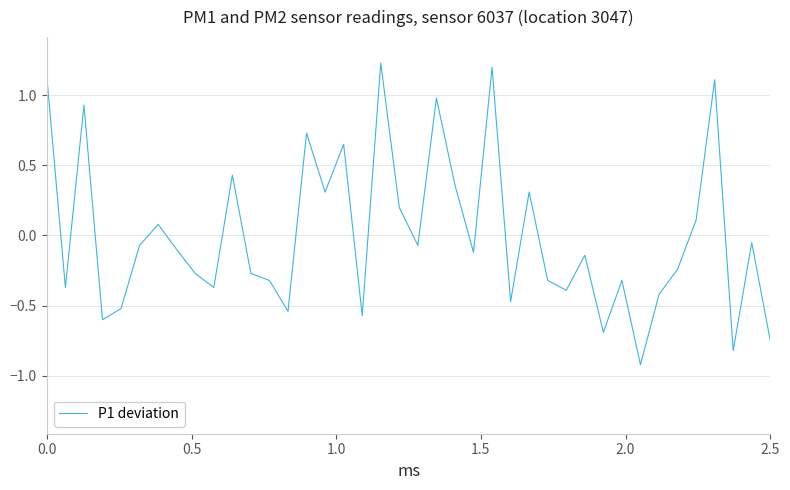

What is the smallest value displayed?

-0.9